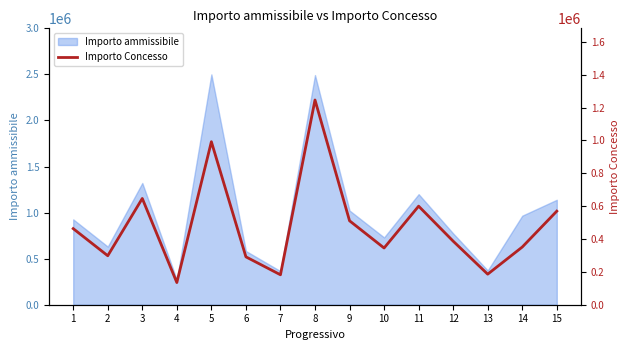

What is the sum of the values at 9 and 4?

646017.0